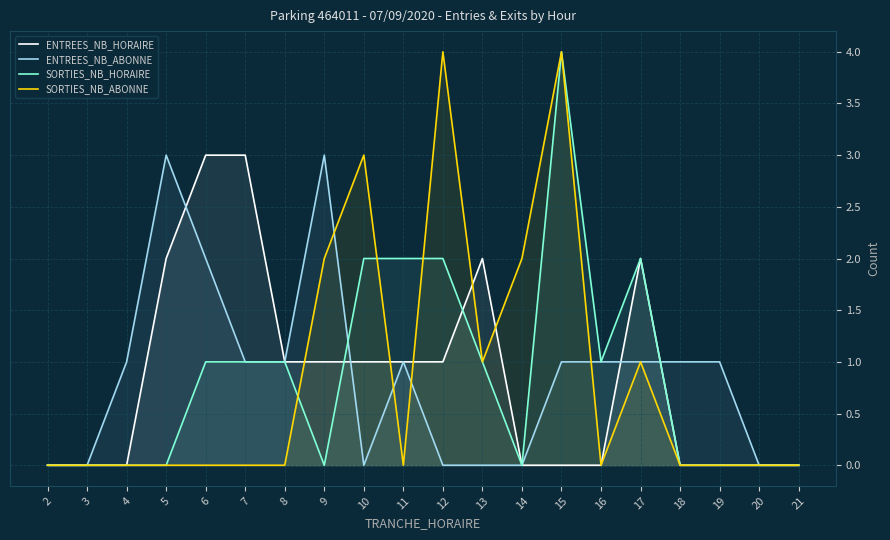

How many values in the SORTIES_NB_HORAIRE series are below 1?

10